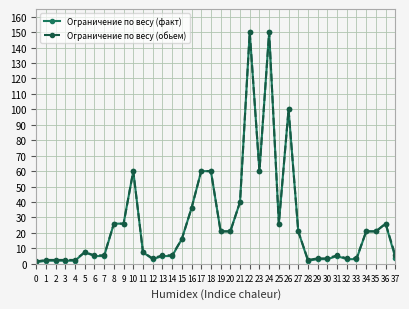

What is the sum of all Ограничение по весу (обьем) values?

1020.5